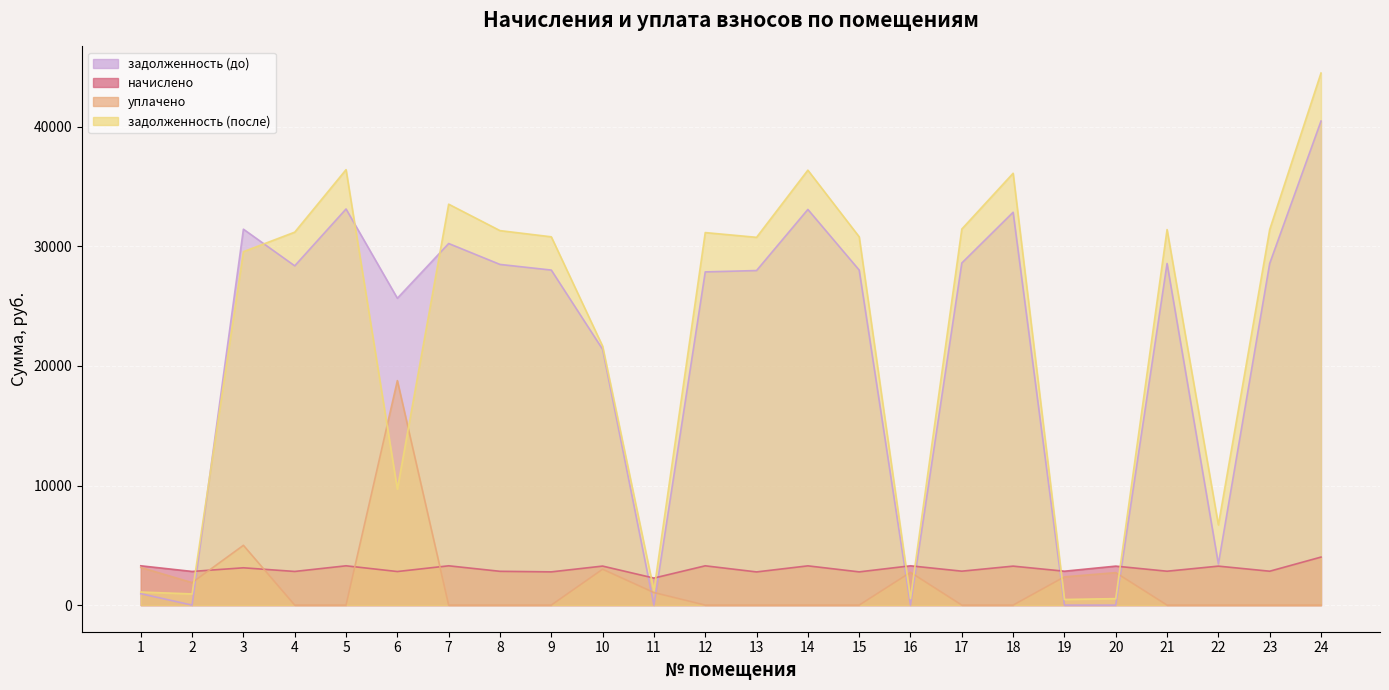

Reading right to left, extract all data points from this chart.

задолженность (до): 40466.6	28562.4	3443.3	28562.4	0.0	0.0	32844.7	28601.8	0.3	28012.3	33080.4	27973.0	27858.8	0.0	21384.1	28012.3	28483.9	30232.7	25655.9	33119.8	28365.8	31430.4	1.6	956.9
начислено: 4017.0	2835.3	3260.4	2835.3	3260.4	2835.3	3260.4	2839.2	3287.7	2780.7	3283.8	2776.8	3287.7	2262.0	3264.3	2780.7	2827.5	3287.7	2808.0	3287.7	2815.8	3120.0	2815.8	3287.7
уплачено: 0.0	0.0	0.0	0.0	2716.7	2363.6	0.0	0.0	2740.1	0.0	0.0	0.0	0.0	1050.0	3000.0	0.0	0.0	0.0	18770.5	0.0	0.0	5000.0	1880.0	3149.0
задолженность (после): 44483.6	31397.7	6703.7	31397.7	543.4	471.6	36105.1	31441.0	548.0	30793.0	36364.2	30749.8	31146.5	1212.0	21648.4	30793.0	31311.4	33520.4	9693.4	36407.5	31181.6	29550.4	937.4	1095.6